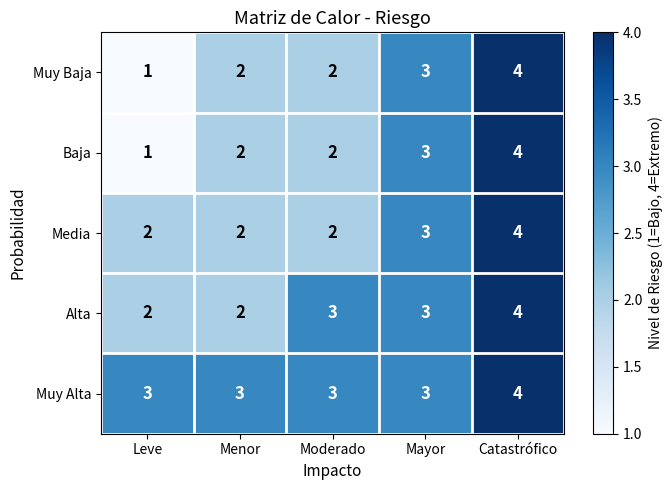

What is the sum of all Media values?

13